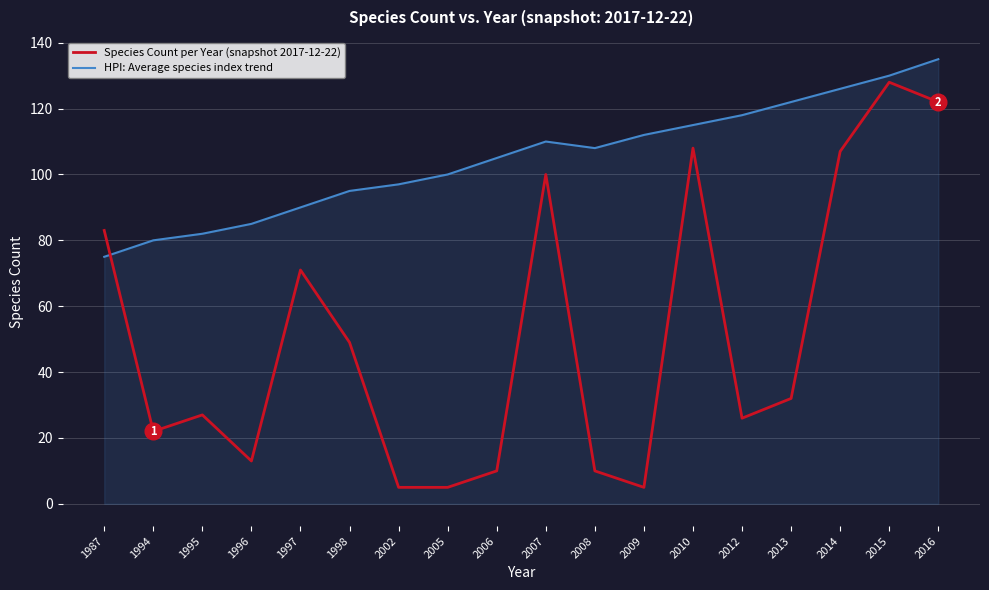

How many interior local peaks does the Species Count per Year (snapshot 2017-12-22) series have?

5